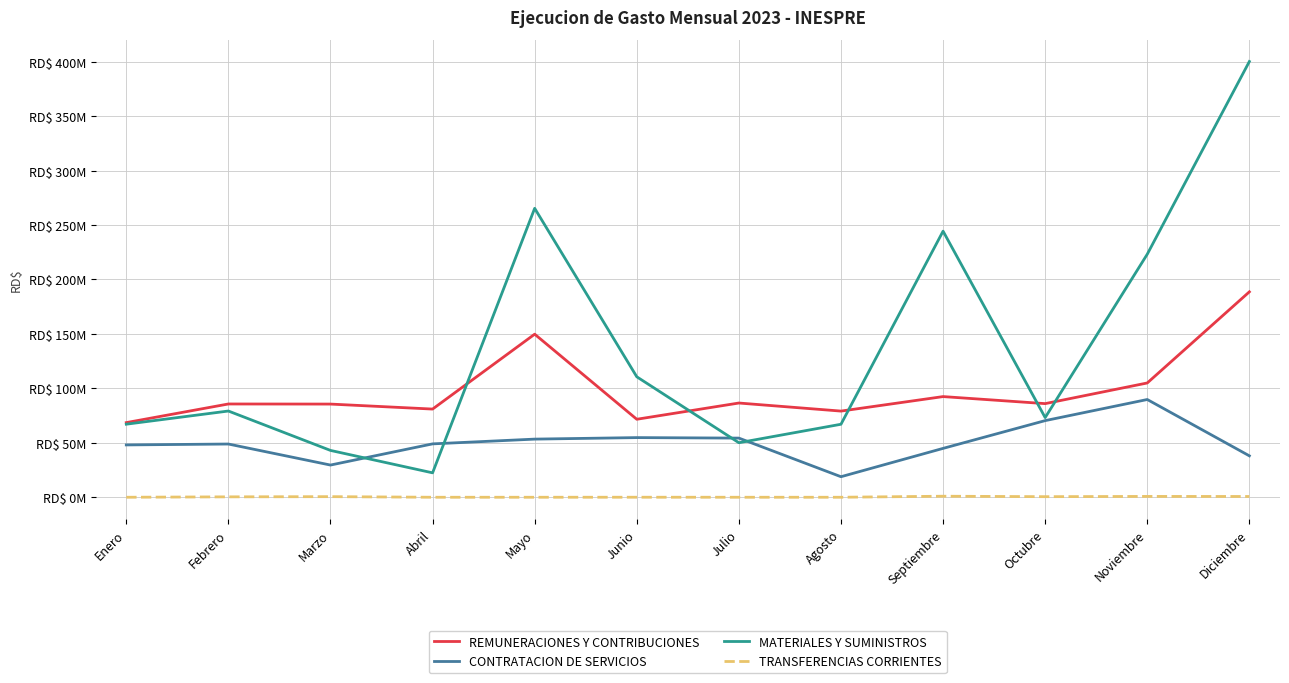

At which category is the sum across all series the highest?

Diciembre